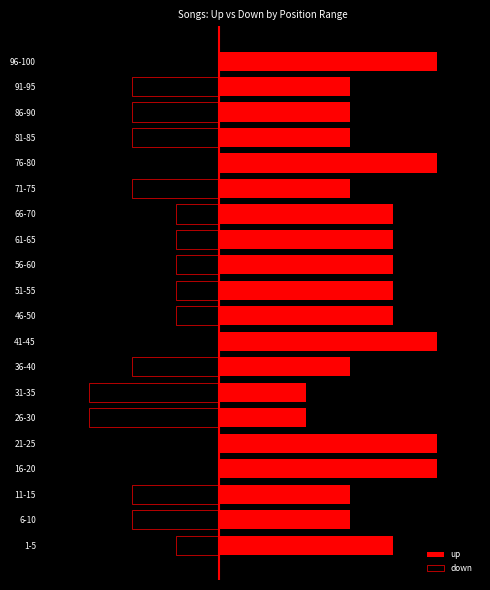

Reading left to right, extract all data points from this chart.

up: 4	3	3	5	5	2	2	3	5	4	4	4	4	4	3	5	3	3	3	5
down: -1	-2	-2	0	0	-3	-3	-2	0	-1	-1	-1	-1	-1	-2	0	-2	-2	-2	0